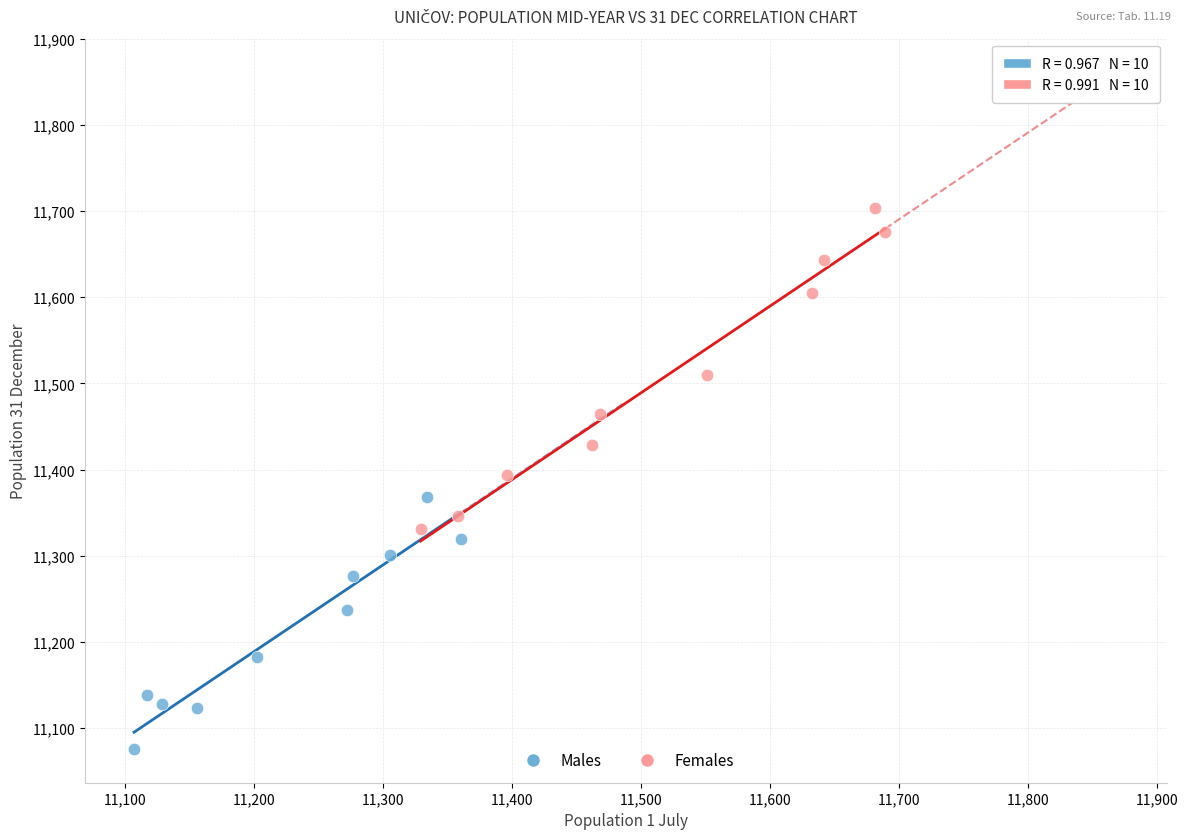

Which series reaches the minimum Y coordinate?

Males